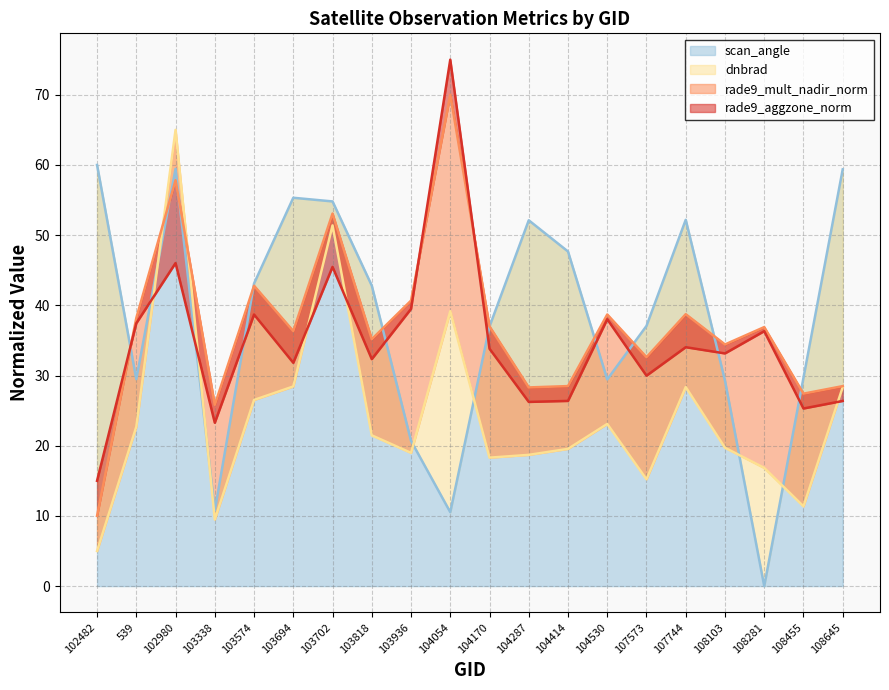

At which label is rade9_mult_nadir_norm closest to 39?

107744